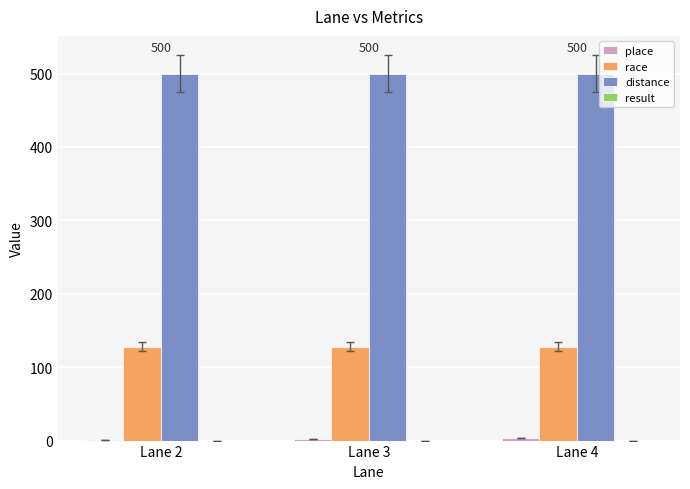

The value of distance at Lane 3 is 845. True or false?

False